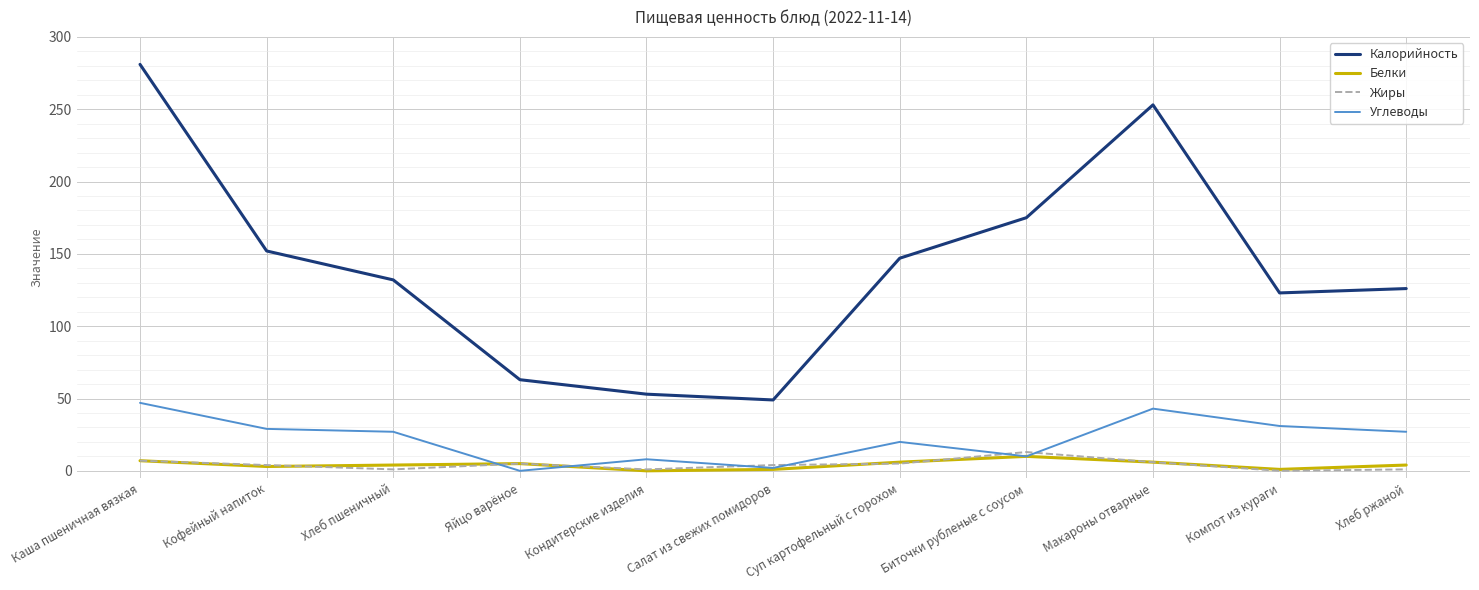

What is the sum of all Калорийность values?

1554